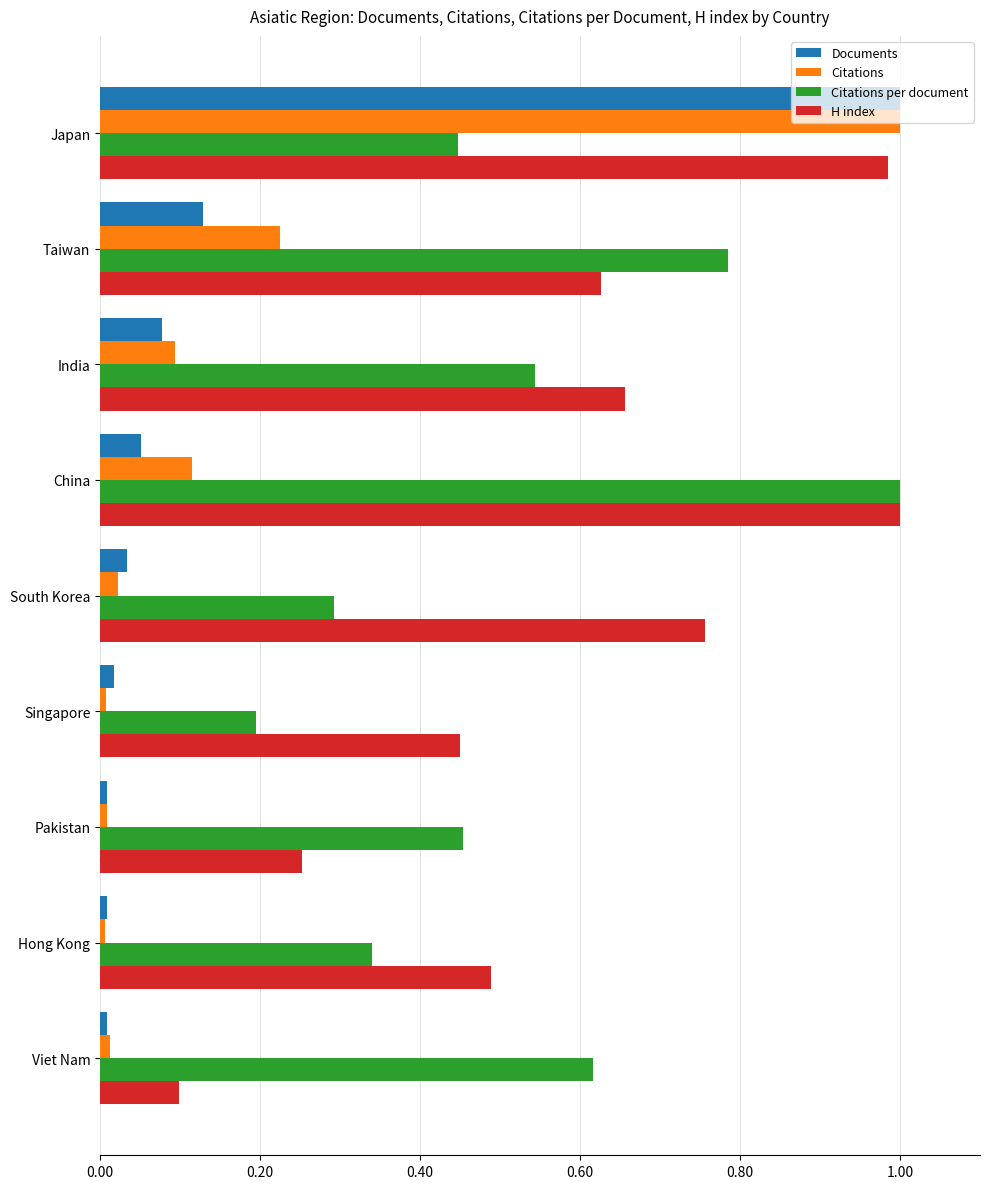

Is it true that H index equals 0.3 at Pakistan?

True